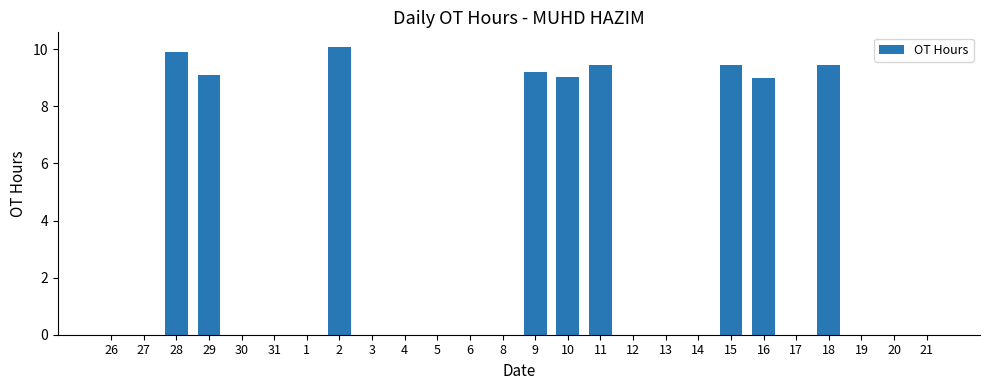

Reading right to left, transcribe all the data shown in this chart.

21=0.0	20=0.0	19=0.0	18=9.4	17=0.0	16=9.0	15=9.4	14=0.0	13=0.0	12=0.0	11=9.4	10=9.0	9=9.2	8=0.0	6=0.0	5=0.0	4=0.0	3=0.0	2=10.1	1=0.0	31=0.0	30=0.0	29=9.1	28=9.9	27=0.0	26=0.0